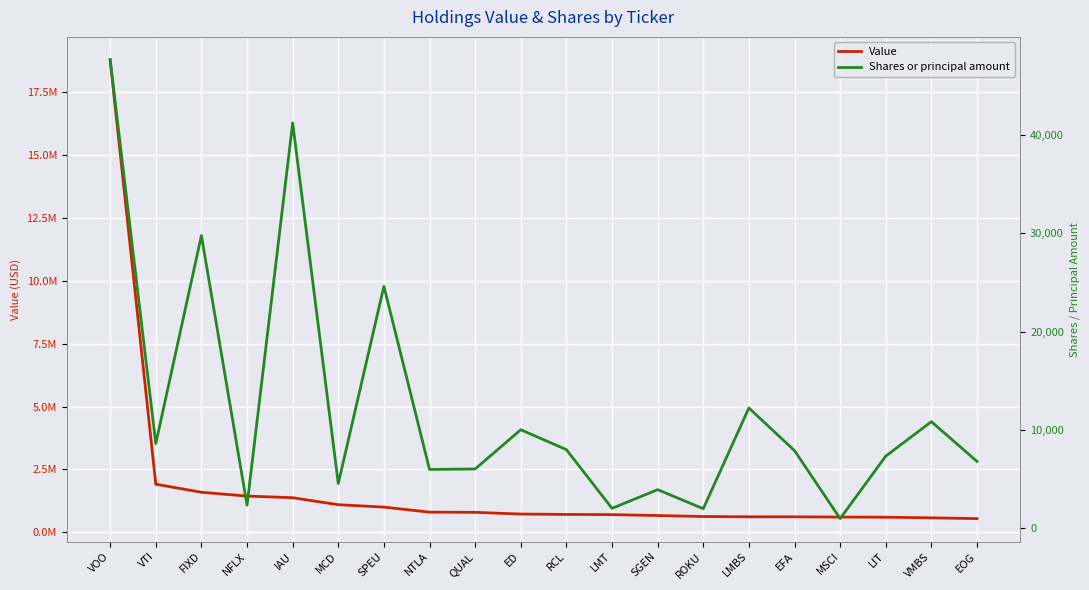

What are all the series names shown in the legend?

Value, Shares or principal amount